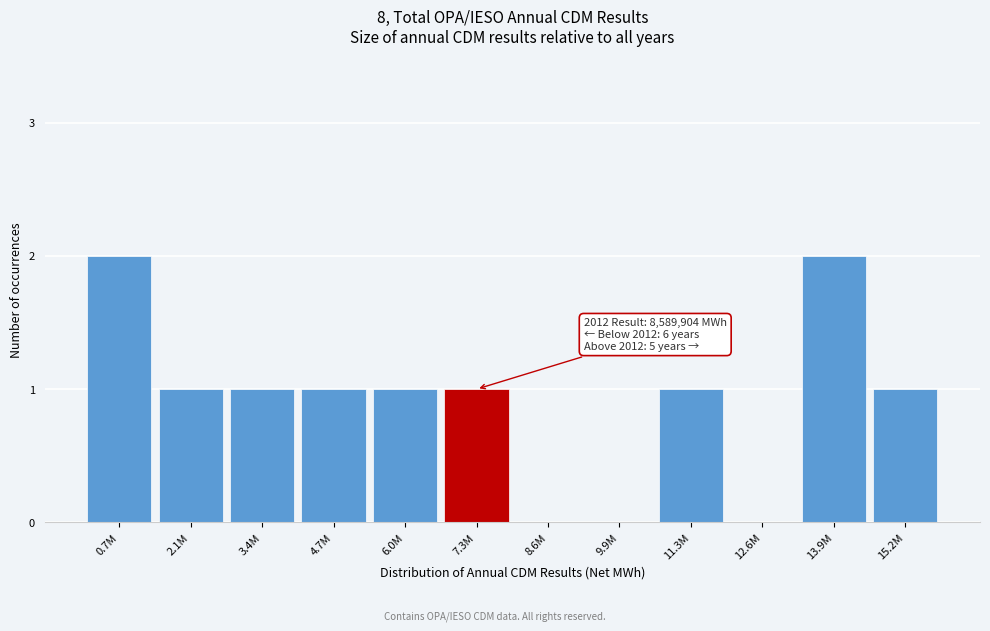

Reading left to right, what are all the values shown in this chart?

0.7M=2	2.1M=1	3.4M=1	4.7M=1	6.0M=1	7.3M=1	8.6M=0	9.9M=0	11.3M=1	12.6M=0	13.9M=2	15.2M=1